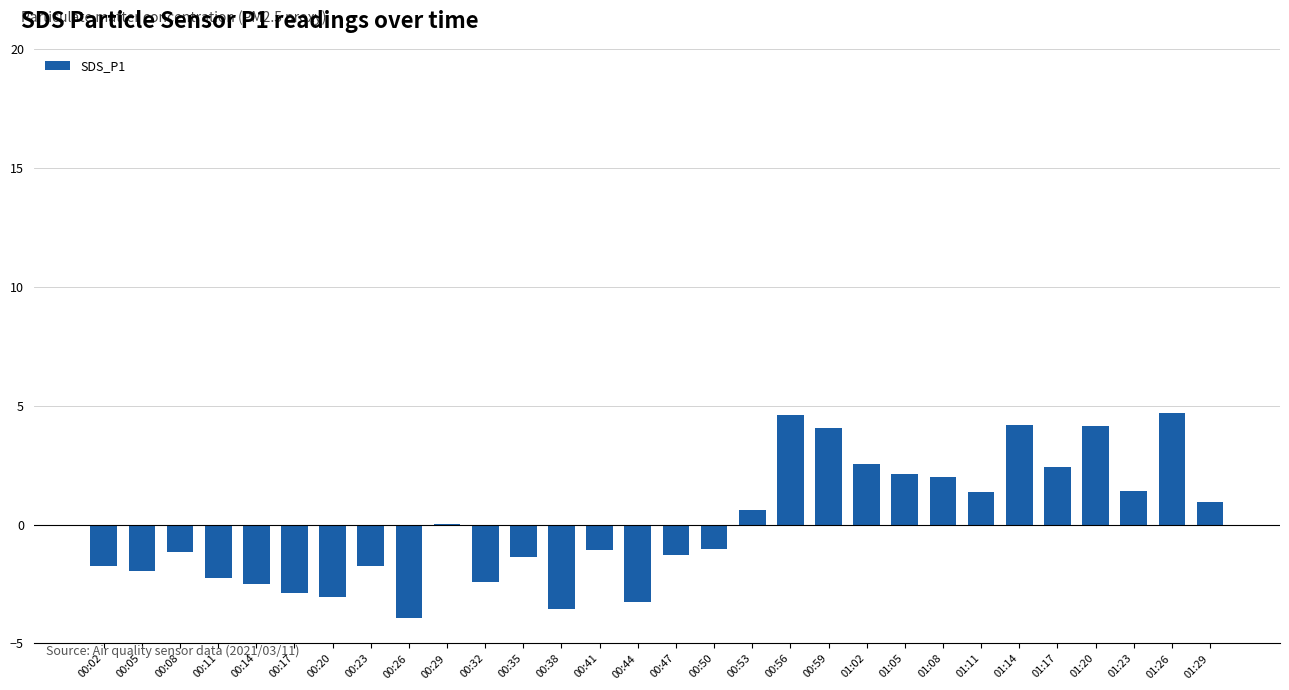

The chart shows a value of 4.1 at 01:20. True or false?

True